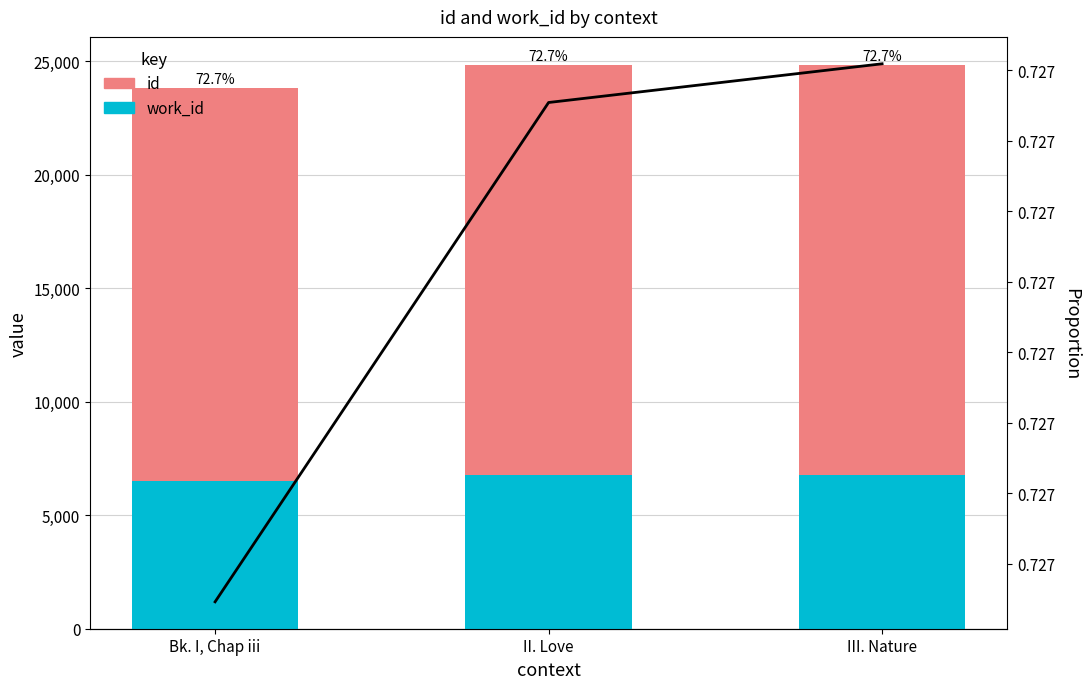

What is the total value across all series at Bk. I, Chap iii?

23822